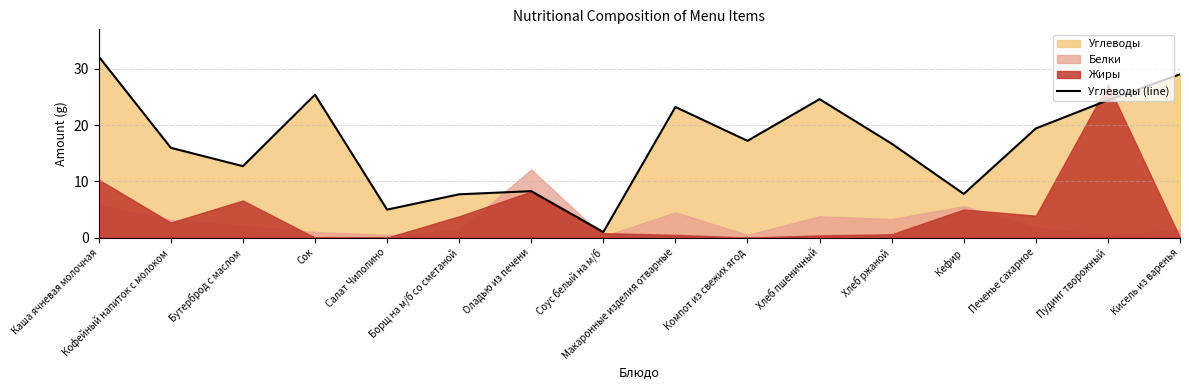

Reading left to right, extract all data points from this chart.

Каша ячневая молочная=32.2	Кофейный напиток с молоком=16.0	Бутерброд с маслом=12.7	Сок=25.4	Салат Чиполино=5.0	Борщ на м/б со сметаной=7.7	Оладью из печени=8.3	Соус белый на м/б=1.0	Макаронные изделия отварные=23.2	Компот из свежих ягод=17.2	Хлеб пшеничный=24.6	Хлеб ржаной=16.7	Кефир=7.8	Печенье сахарное=19.4	Пудинг творожный=24.4	Кисель из варенья=29.0